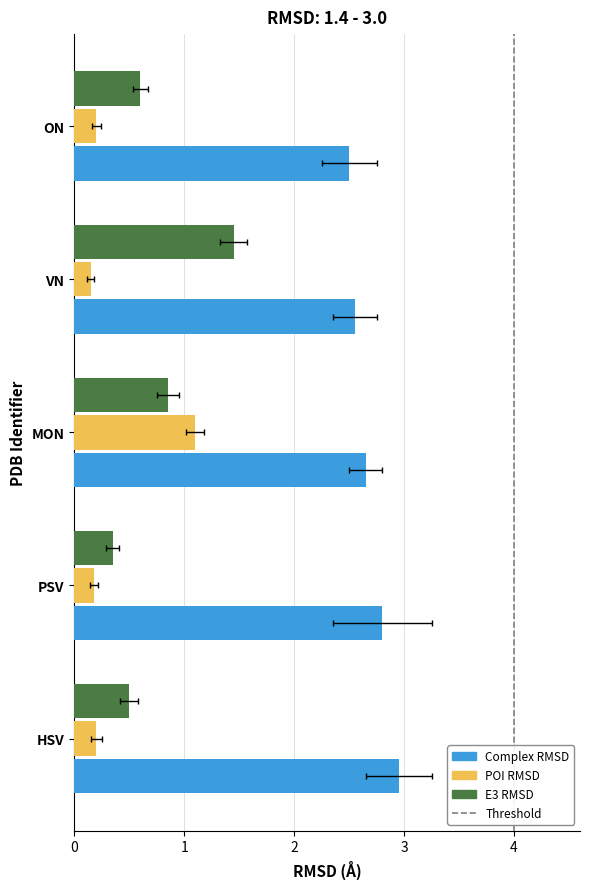

Which has a higher value, HSV or VN?

HSV